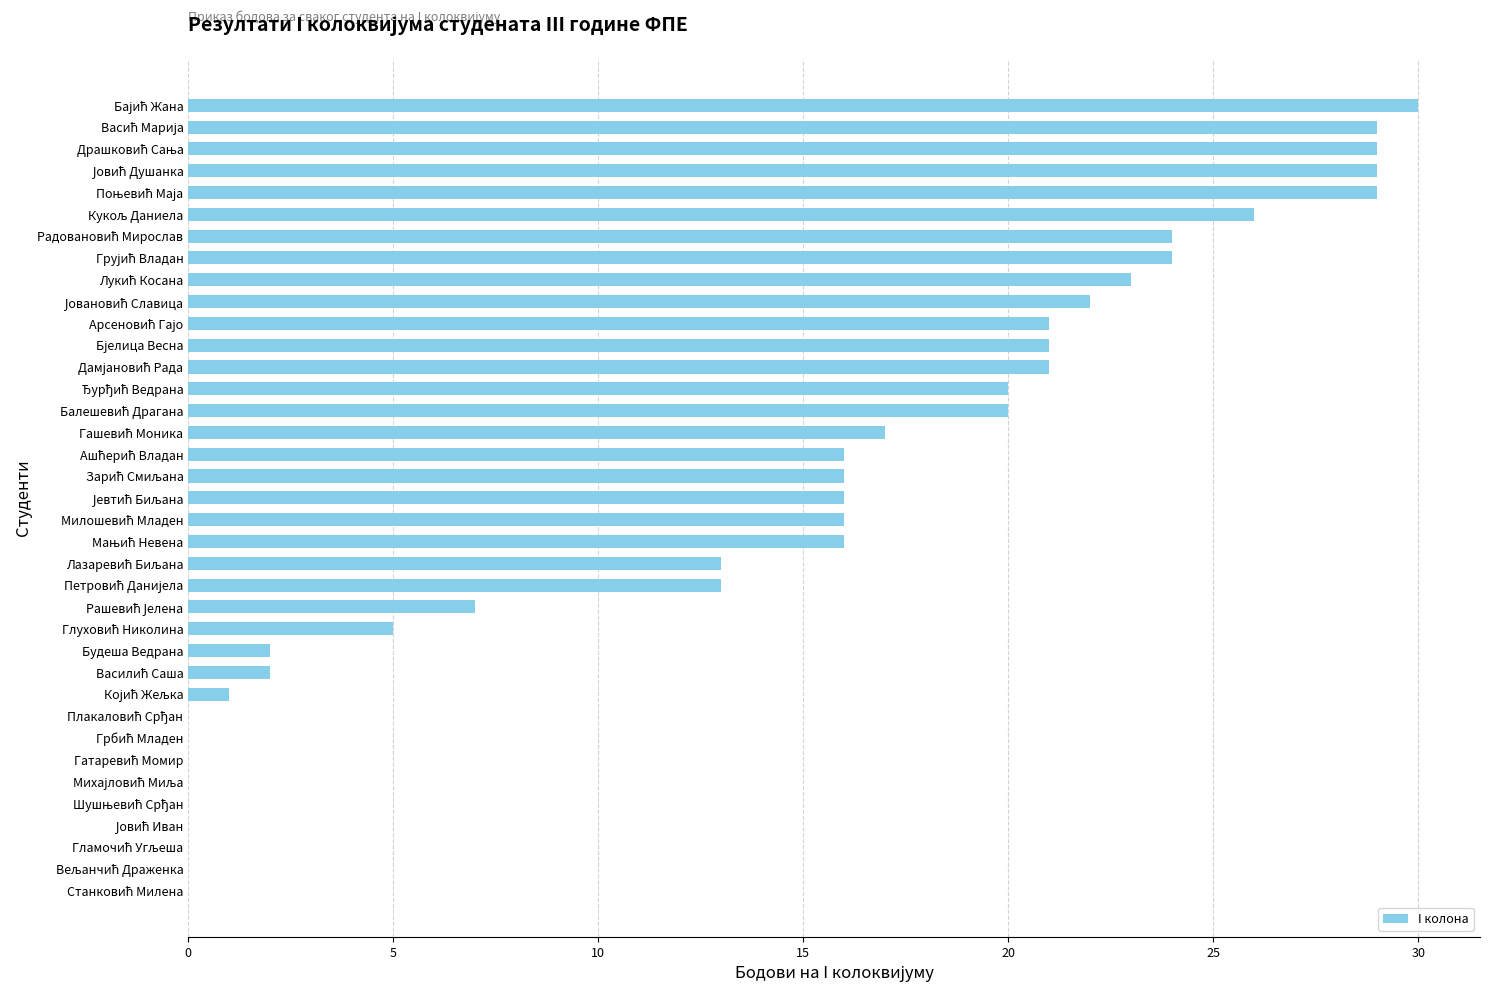

What is the sum of all values?

508